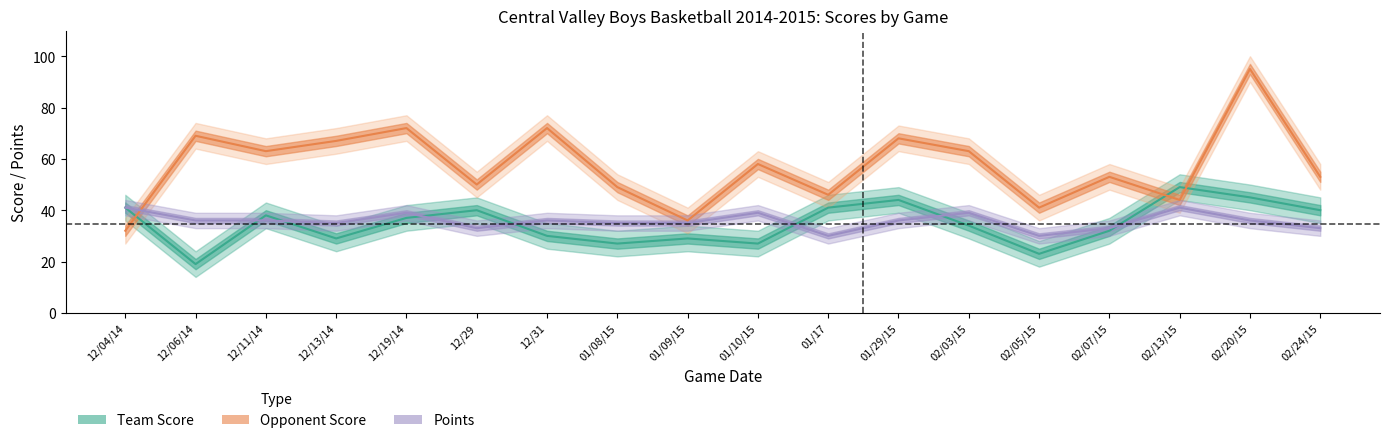

What is the highest value of the Team Score series?

49